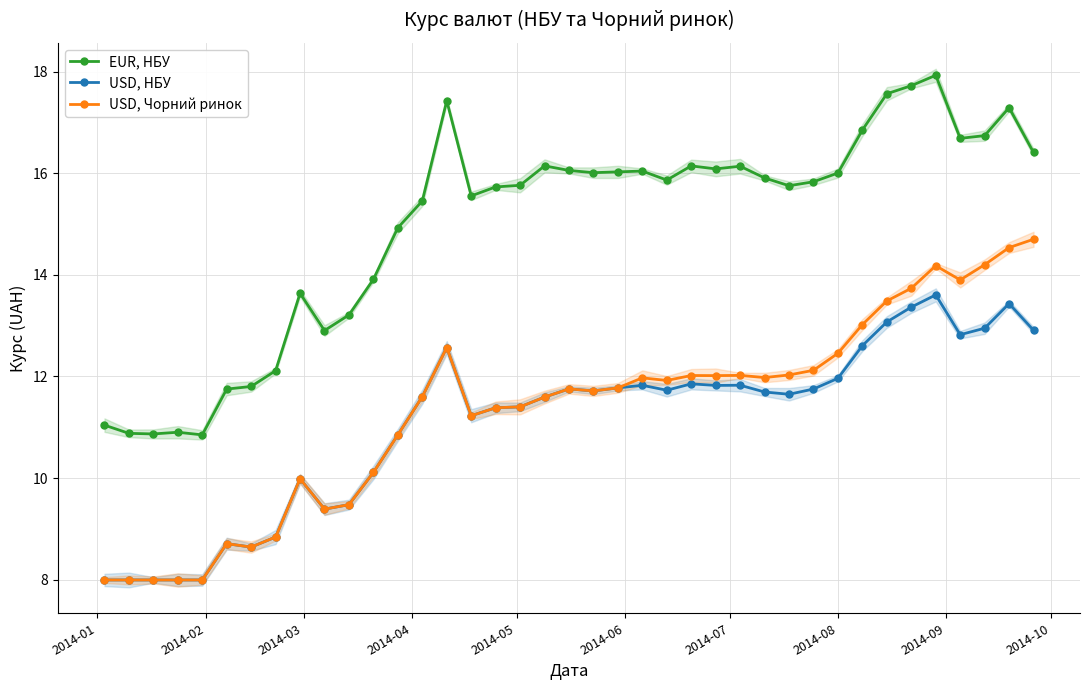

True or false: USD, НБУ and USD, Чорний ринок cross at least once.

False